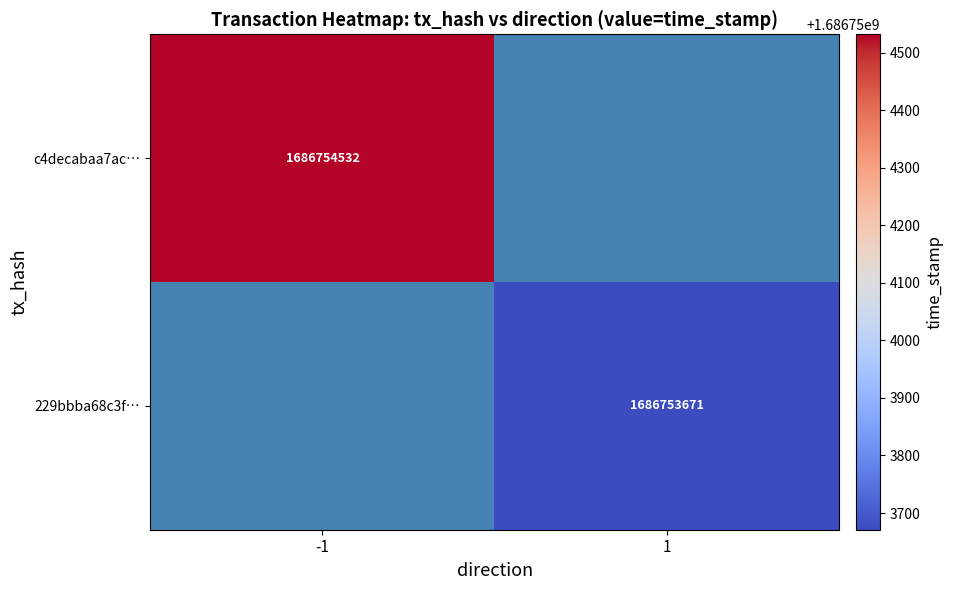

What is the sum of all 229bbba68c3f49c01c9d4e49f25591bee326b87 values?

1686753672